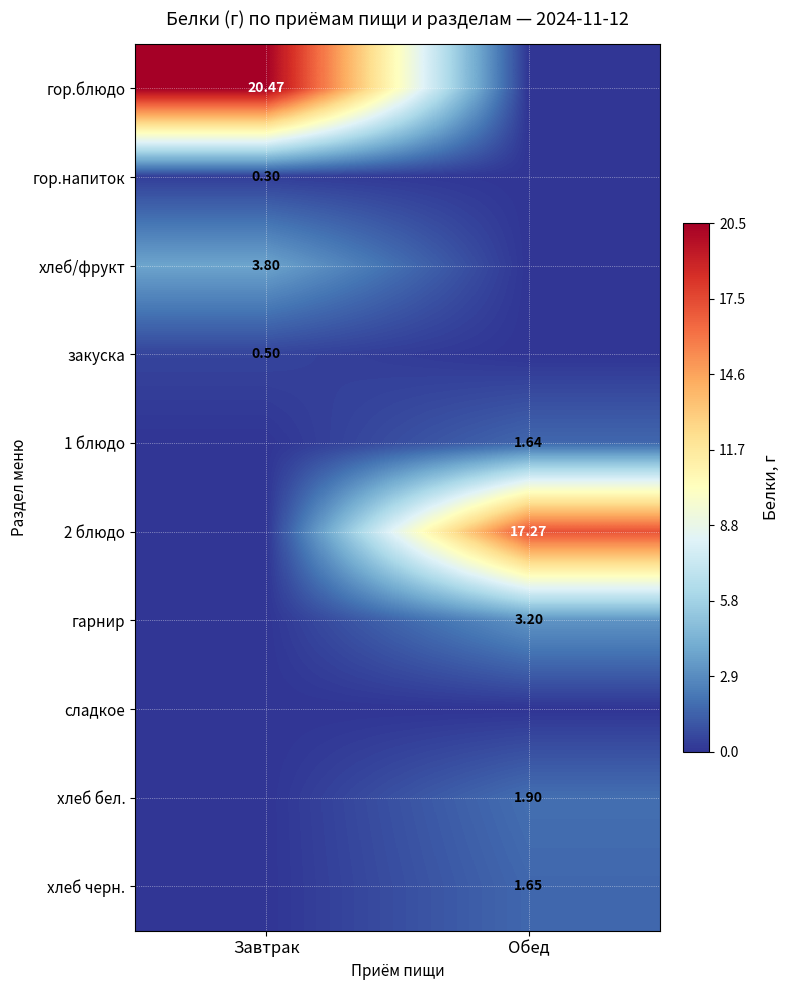

Count the закуска values in the range 0 to 1.

2